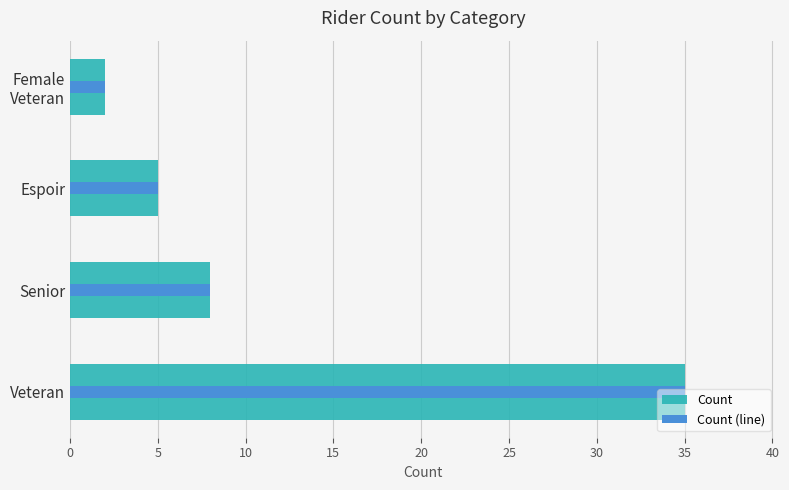

Which series changed the most between Senior and Female Veteran?

Count